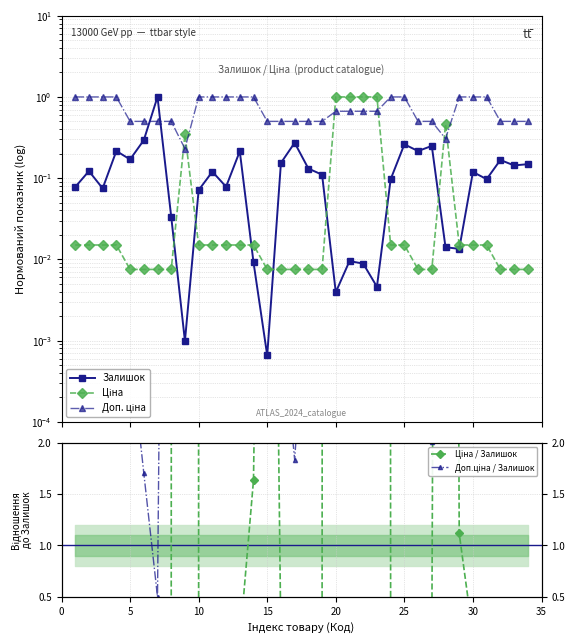

Which series changed the most between 5 and 29?

Доп.ціна / Залишок